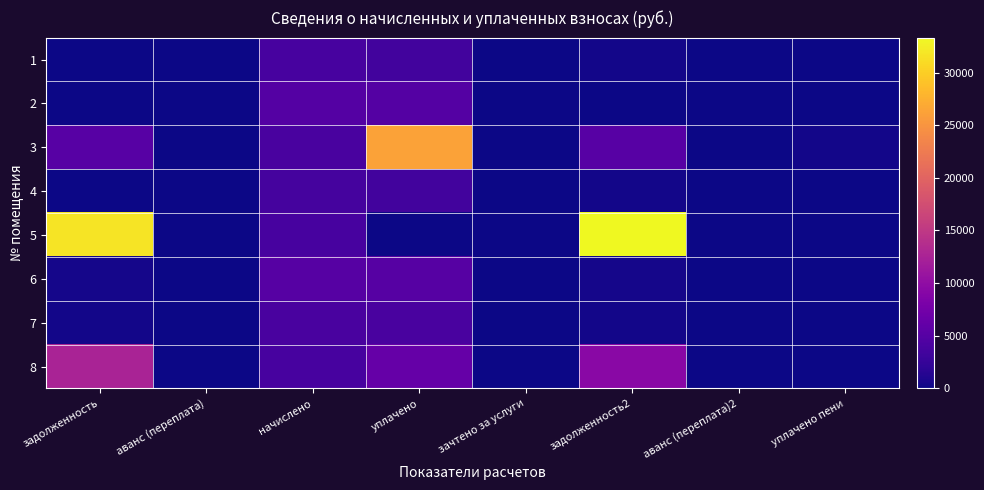

List the series in order of their peak value, highest first.

5, 3, 8, 6, 2, 7, 1, 4